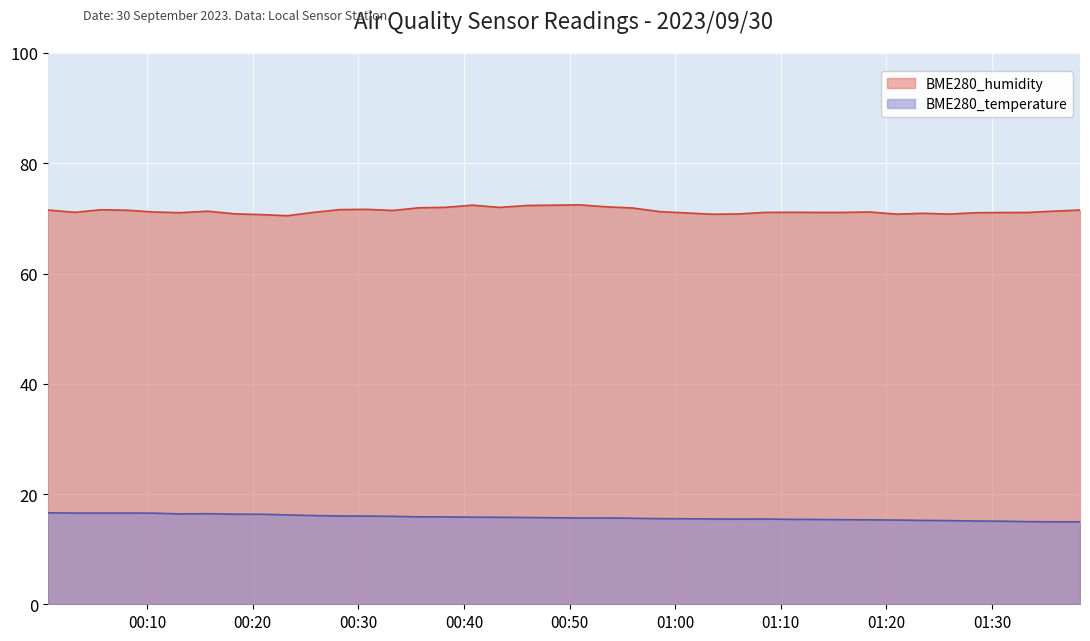

What is the average value of the BME280_temperature series?

15.7